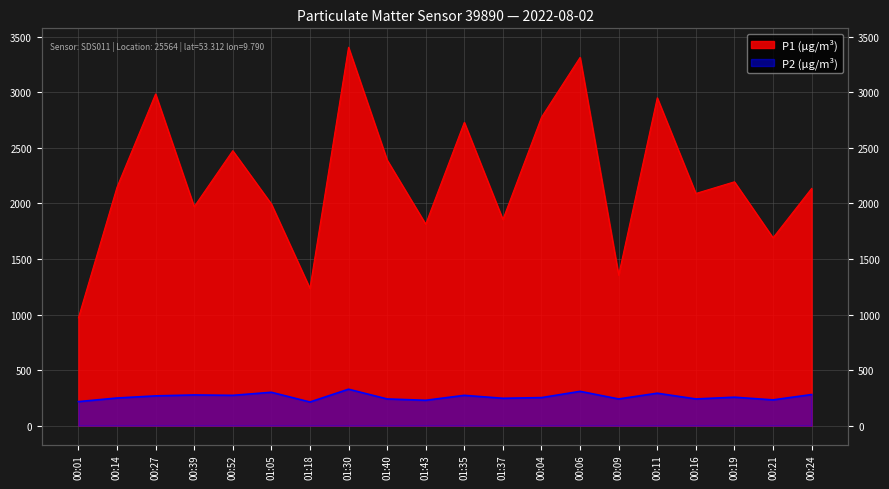

Between 00:04 and 00:24, which series saw the biggest shift?

P1